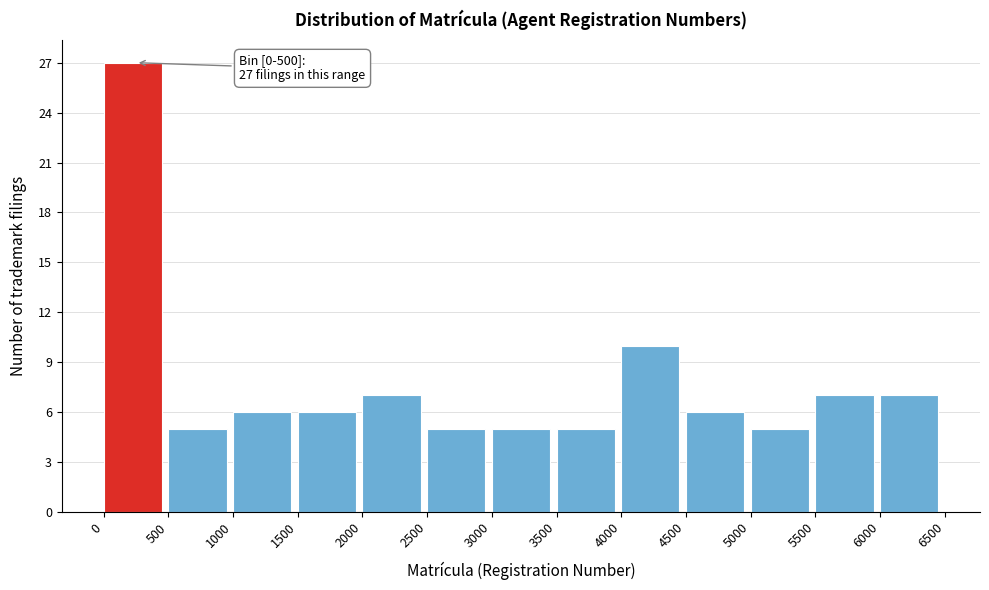

Over which range of the x-axis is the bar tallest?

0 to 500